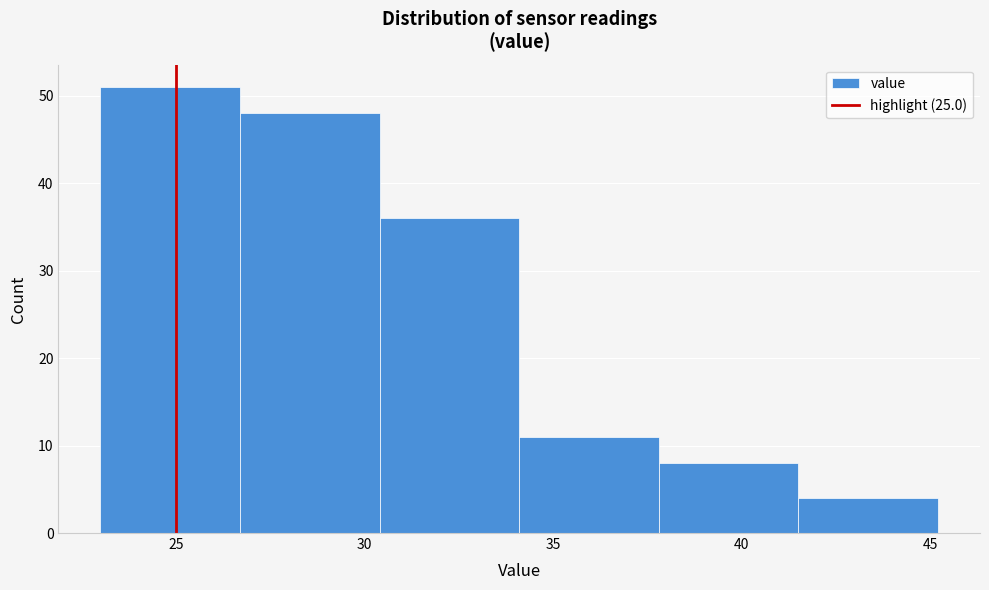

Which range on the x-axis has the tallest bar?

23.0 to 26.7